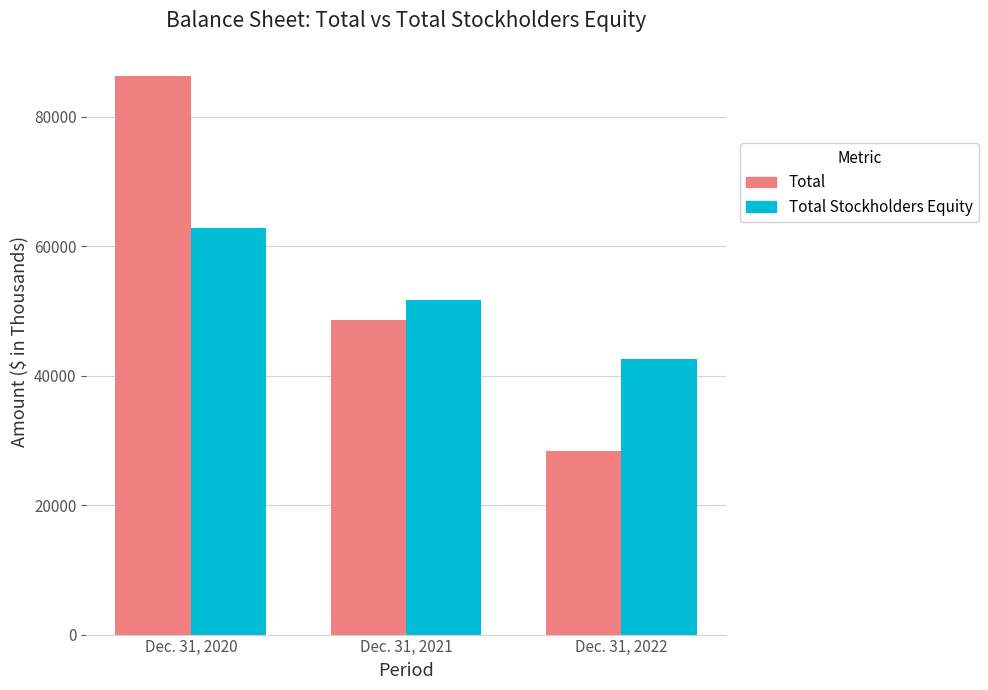

How many Total Stockholders Equity values are between 42570 and 62877?

3